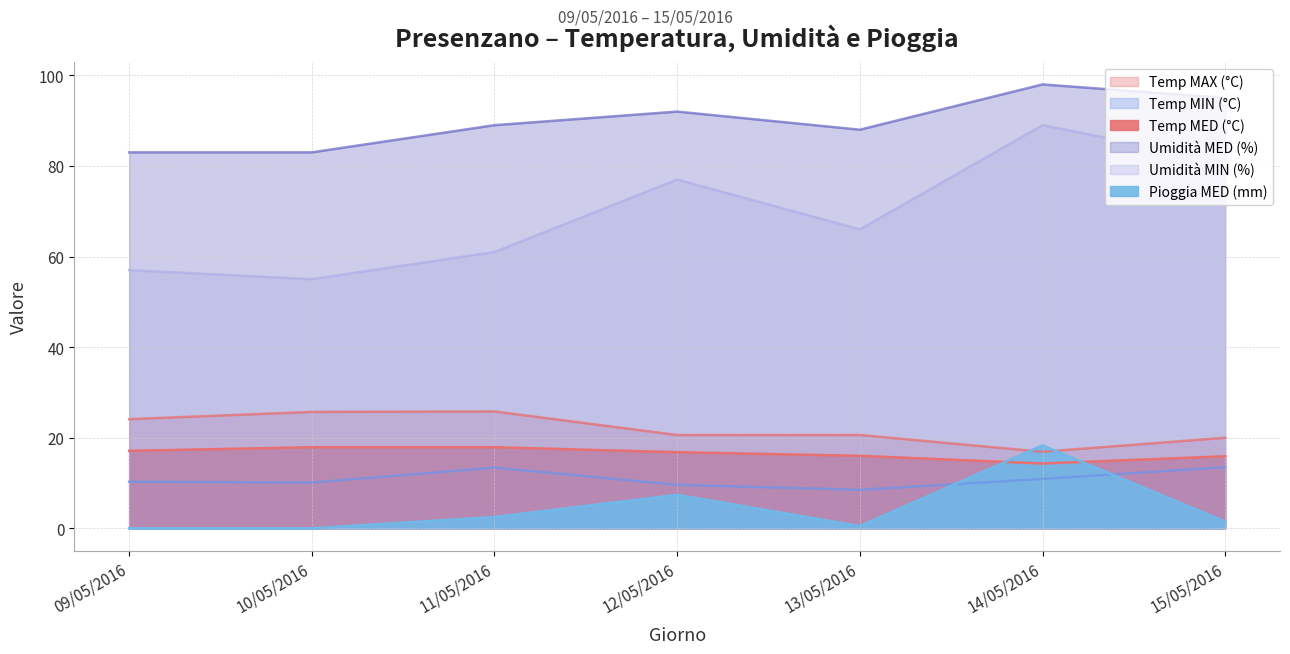

Is the value of Umidità MED (%) at 12/05/2016 greater than the value of Temp MAX (°C) at 14/05/2016?

Yes